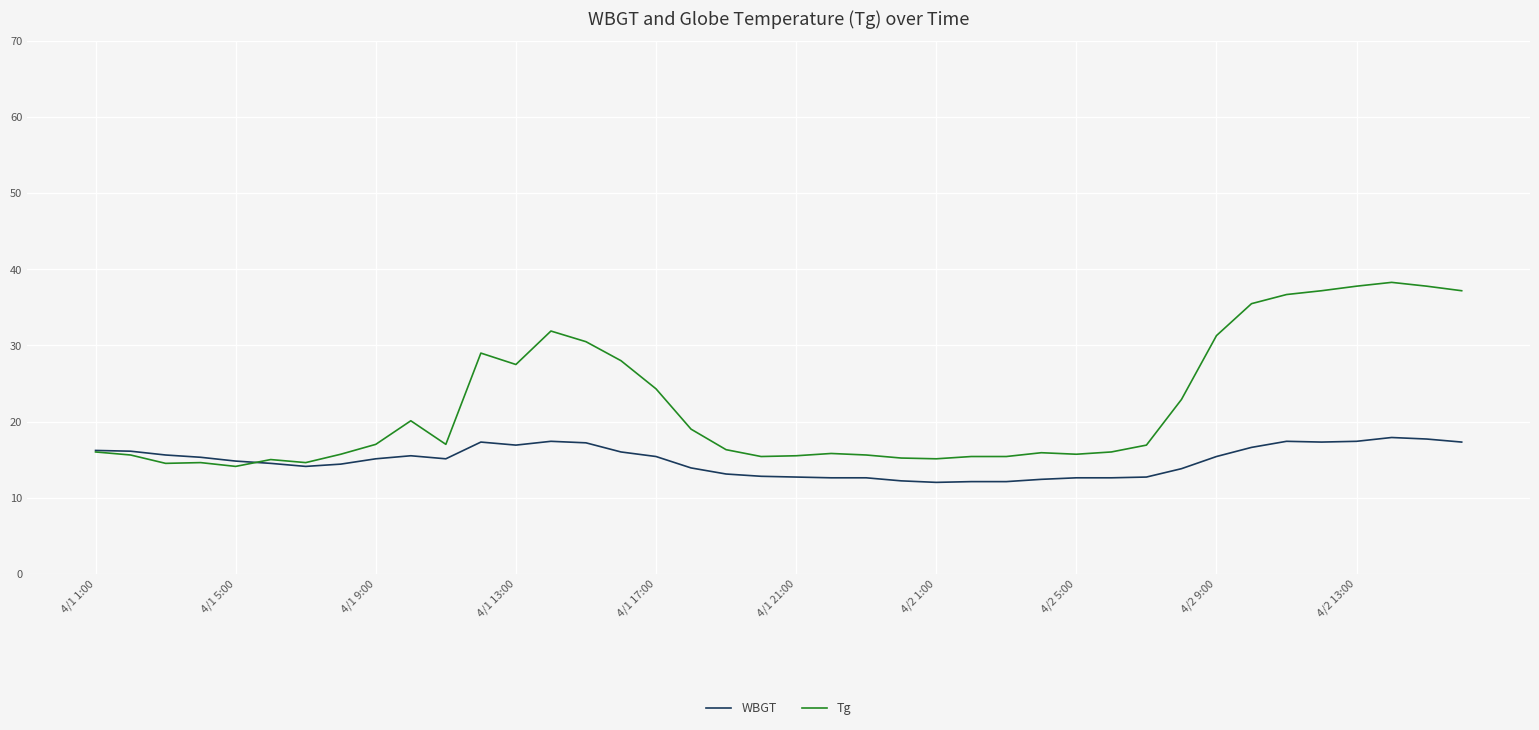

What is the greatest value displayed?

38.3